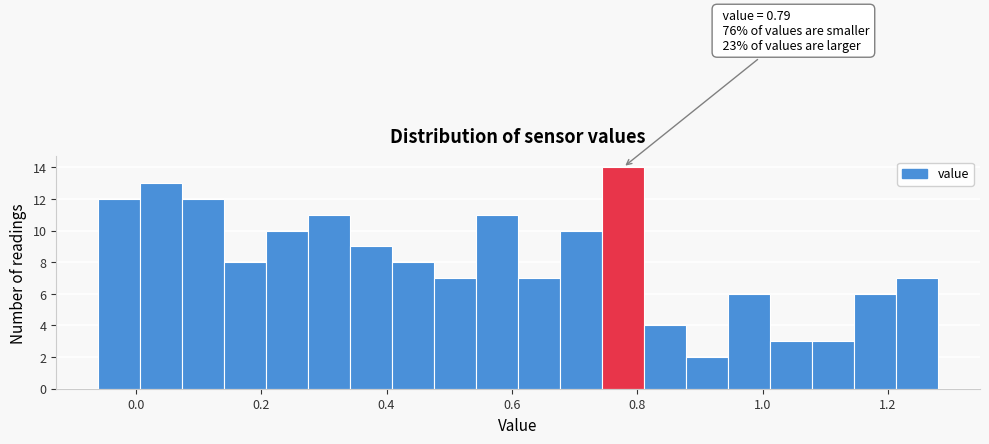

Around what value on the x-axis is the tallest bar? Give the approximate position of its centre, as read against the axis.

0.78